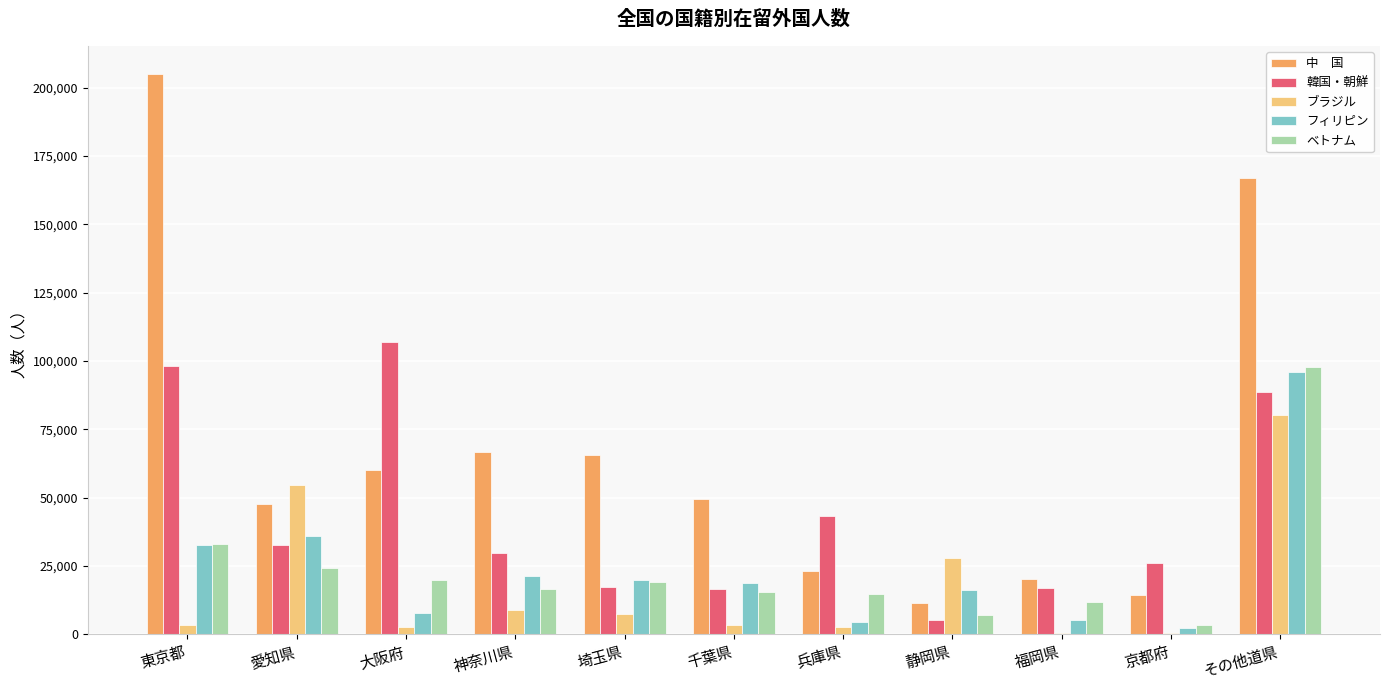

What is the total value across all series at 千葉県?

103889